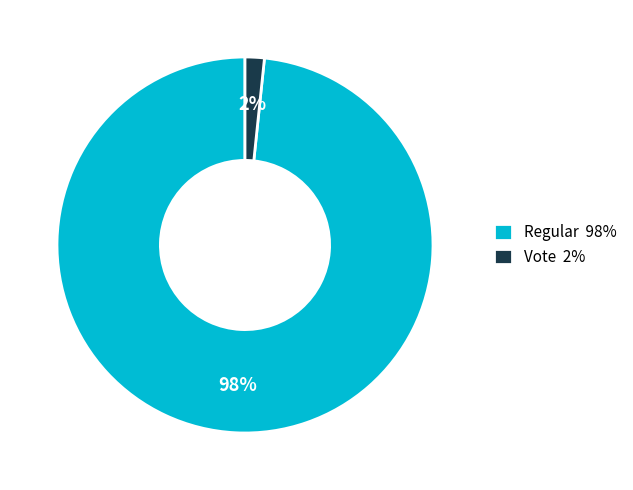

Rank the categories by value from highest to lowest.

Regular 98%, Vote 2%